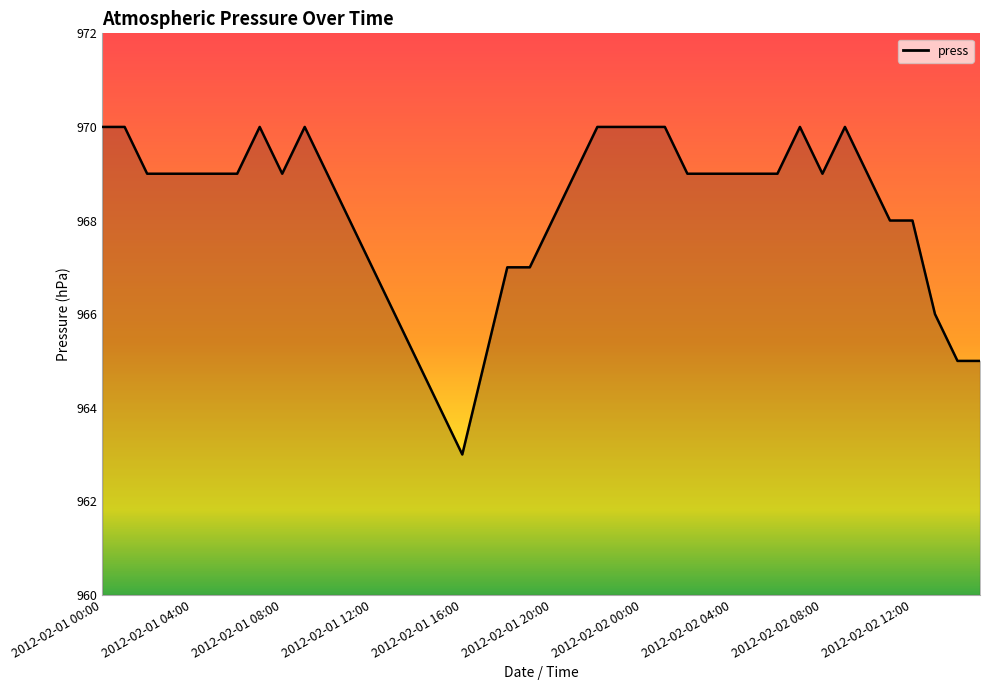

What is the minimum value shown in the chart?

963